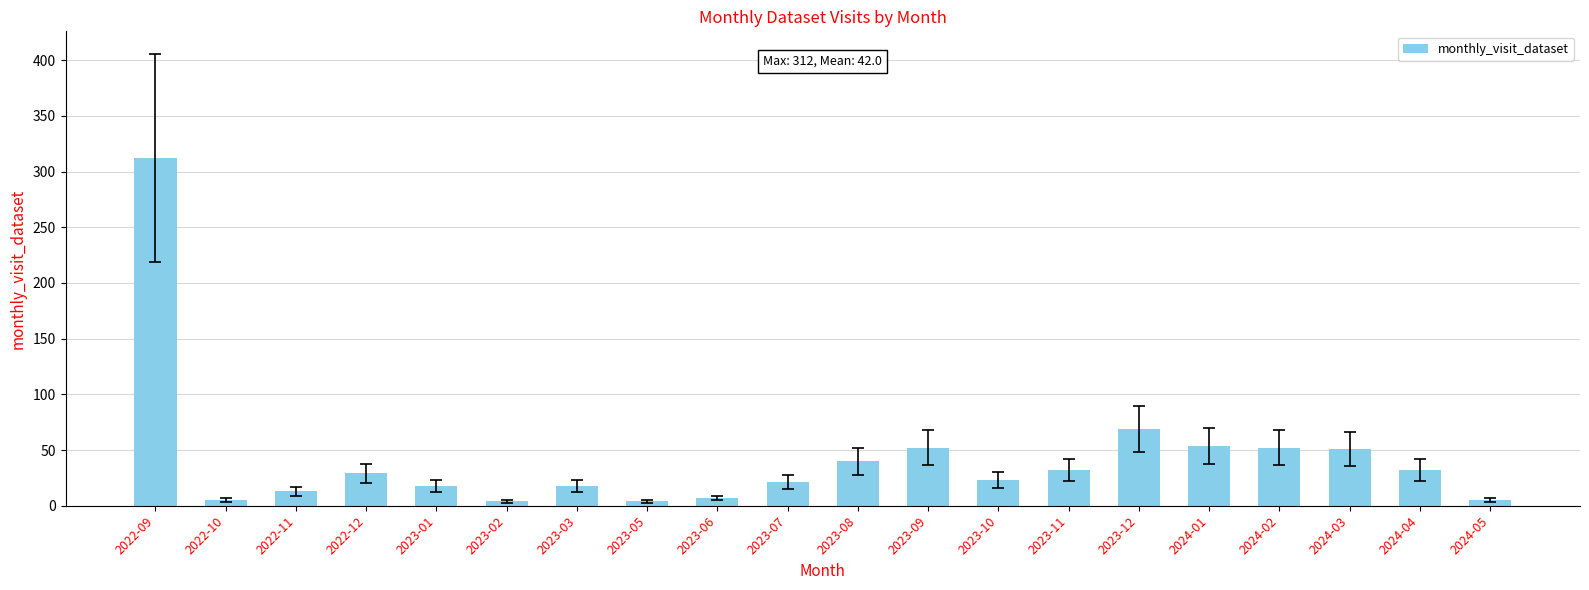

Is it true that the value at 2022-12 is 43?

False